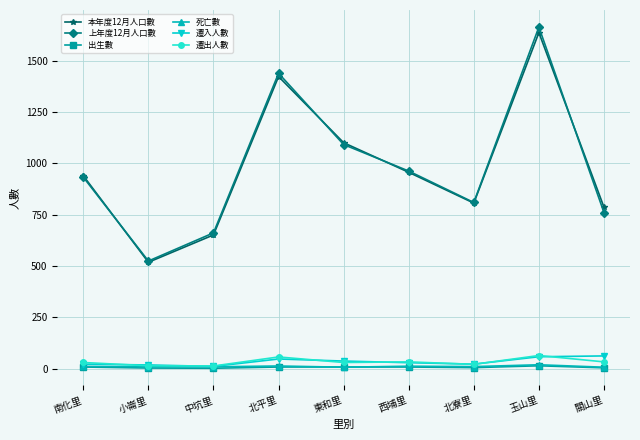

Where is the first local minimum for 本年度12月人口數?

小崙里